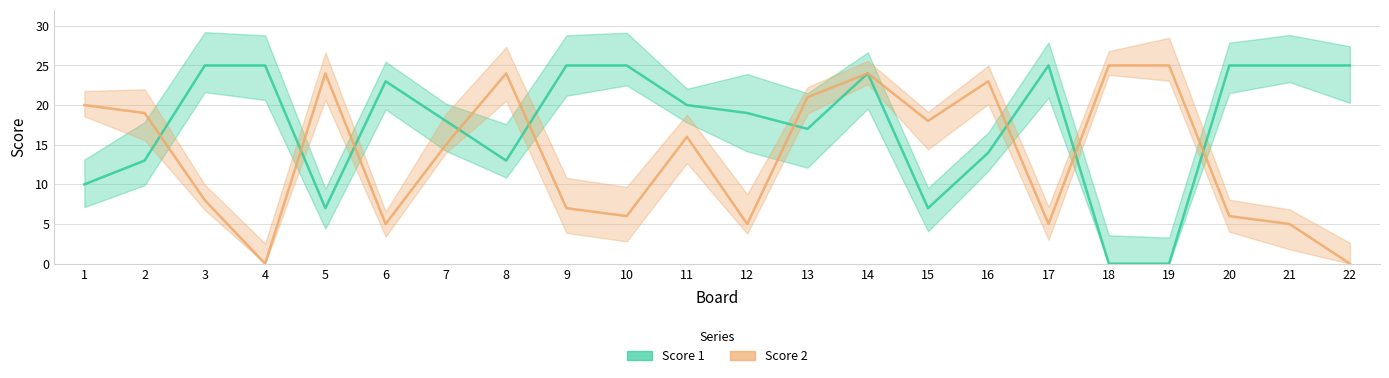

How many times do Score 1 and Score 2 cross each other?

9